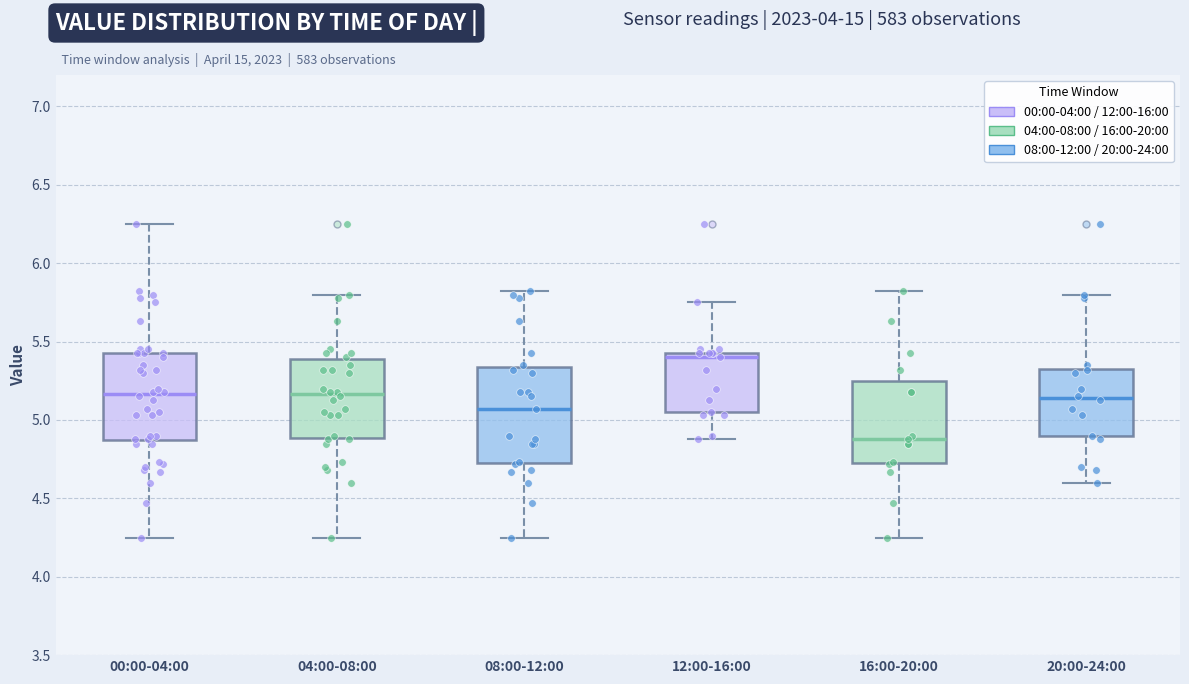

Where is the lower edge of the box for 20:00-24:00 on the y-axis? The values are not printed on the chart, so give them approximately, as read against the axis.

4.90